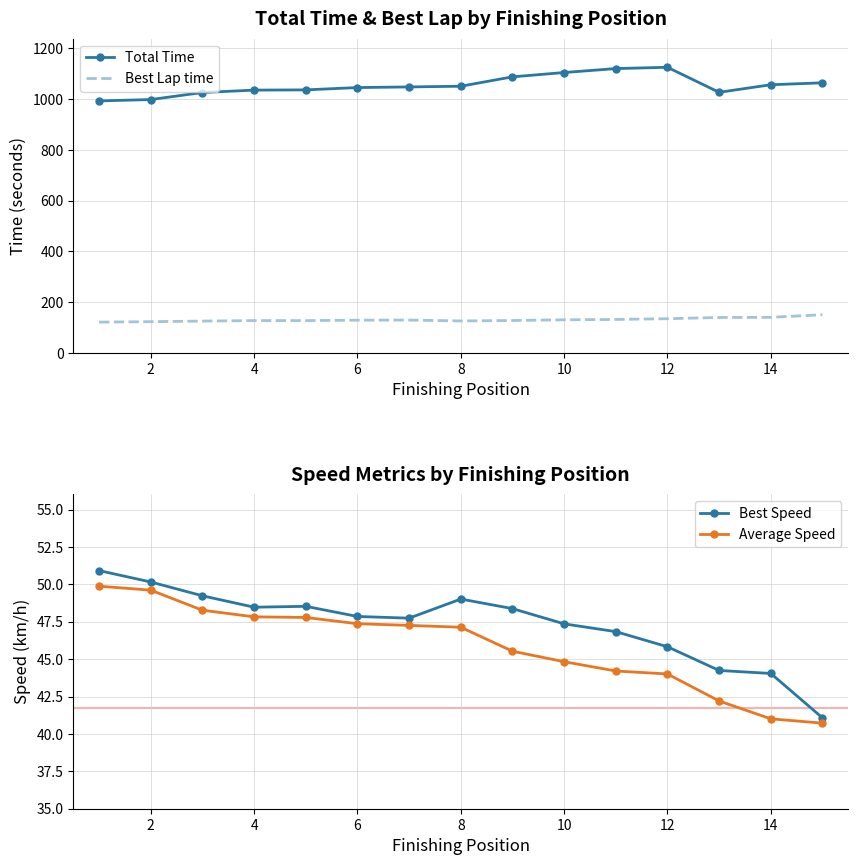

How many categories are shown in the chart?

15